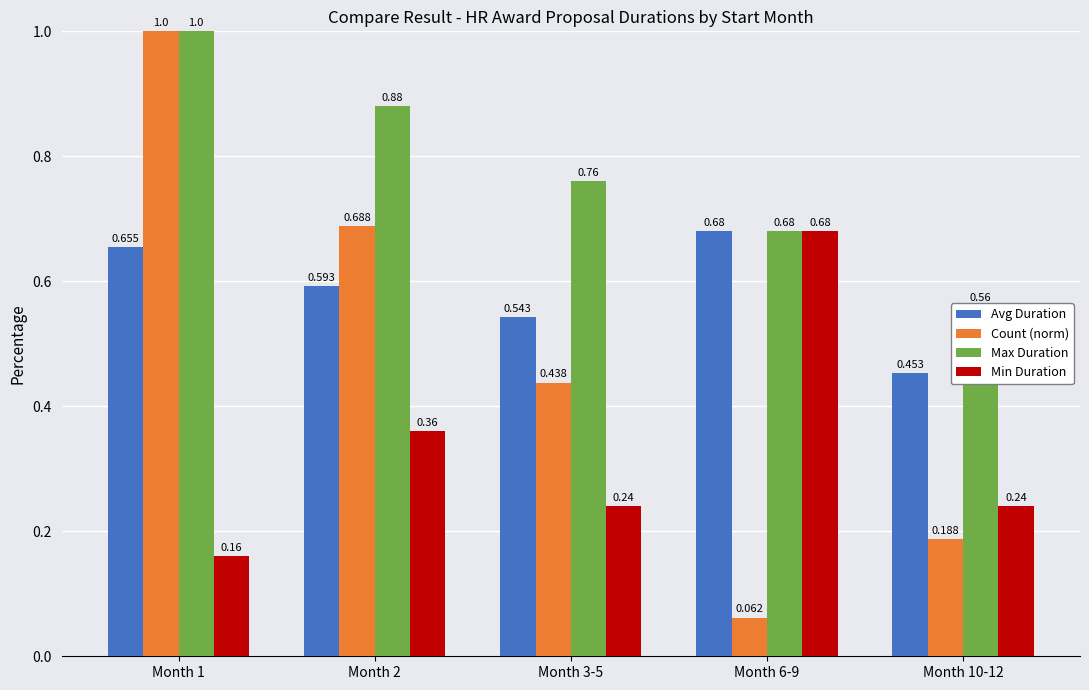

What is the average value of the Count (norm) series?

0.5